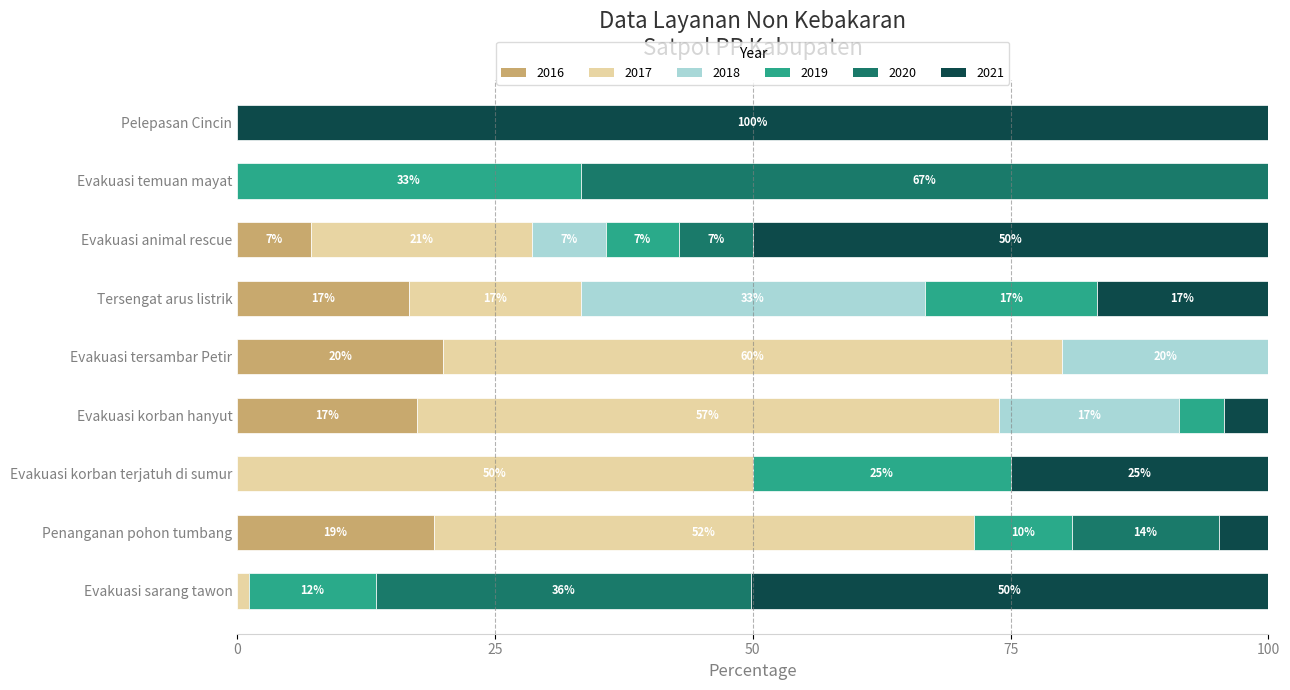

What are all the series names shown in the legend?

2016, 2017, 2018, 2019, 2020, 2021